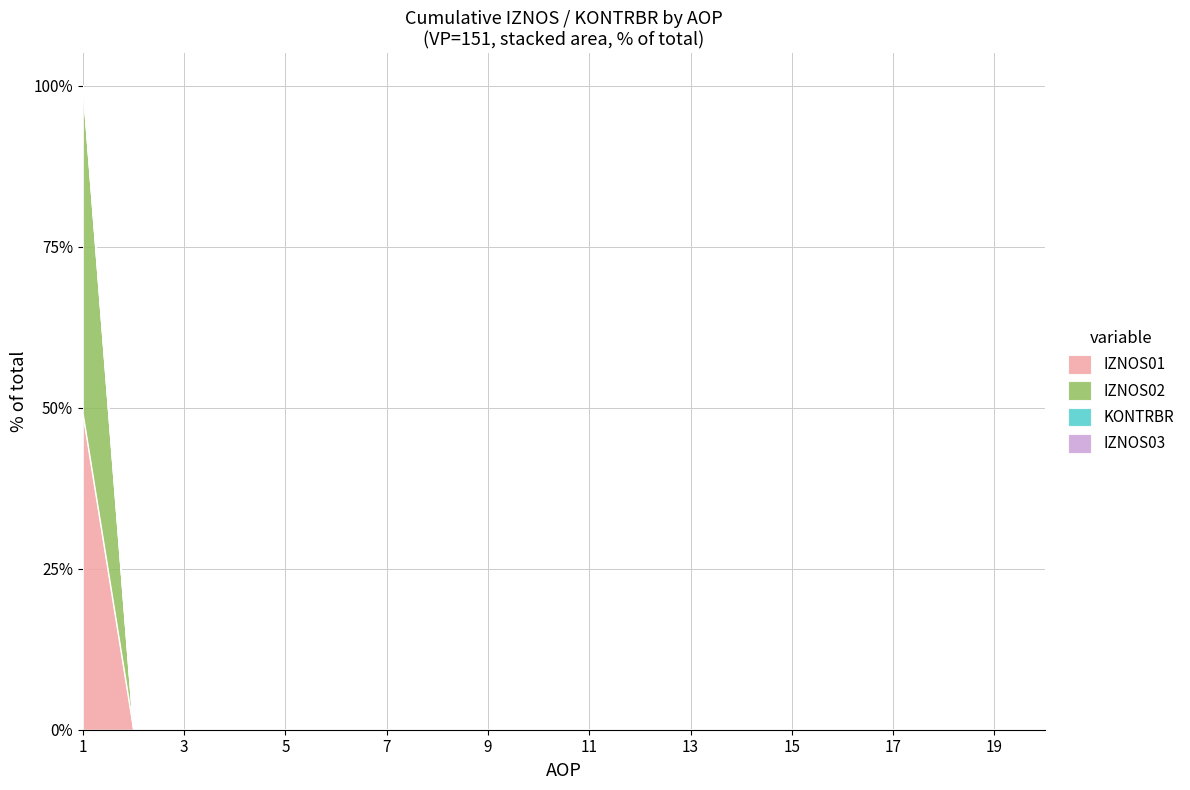

Which has a higher value, 8 or 5?

8